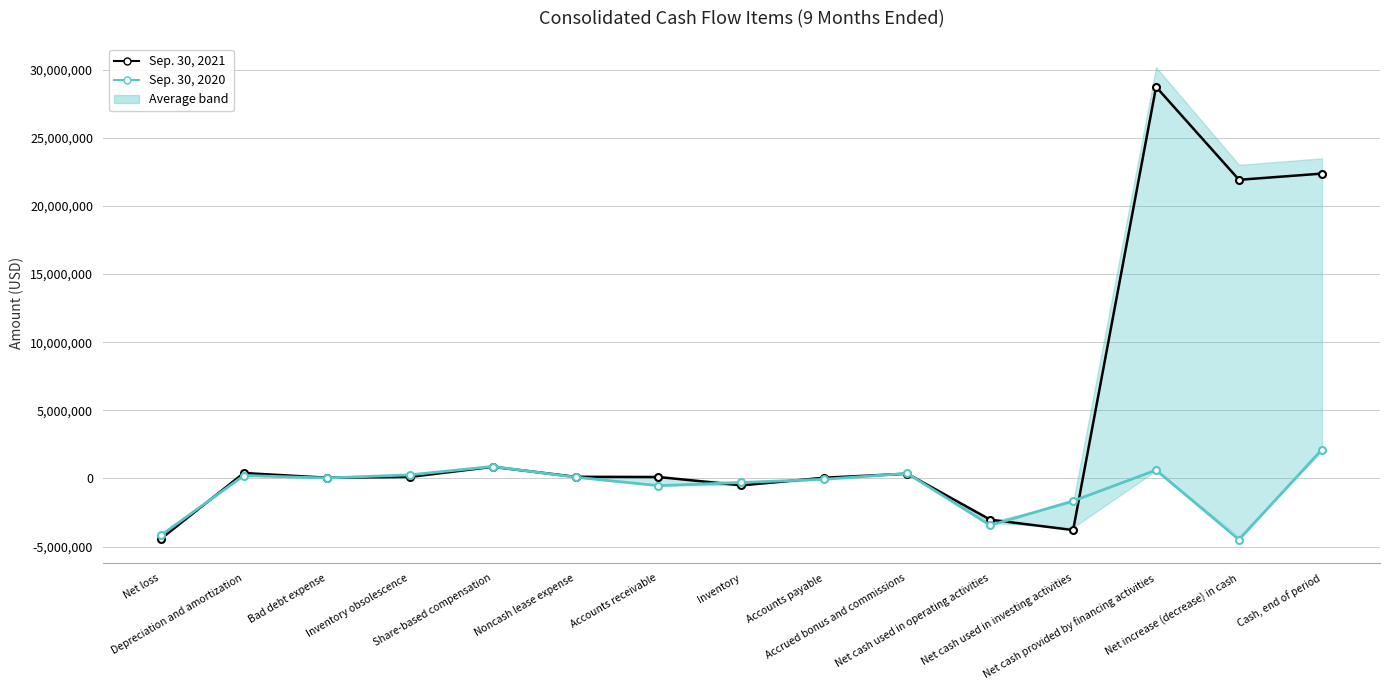

At which category is the sum across all series the highest?

Net cash provided by financing activities